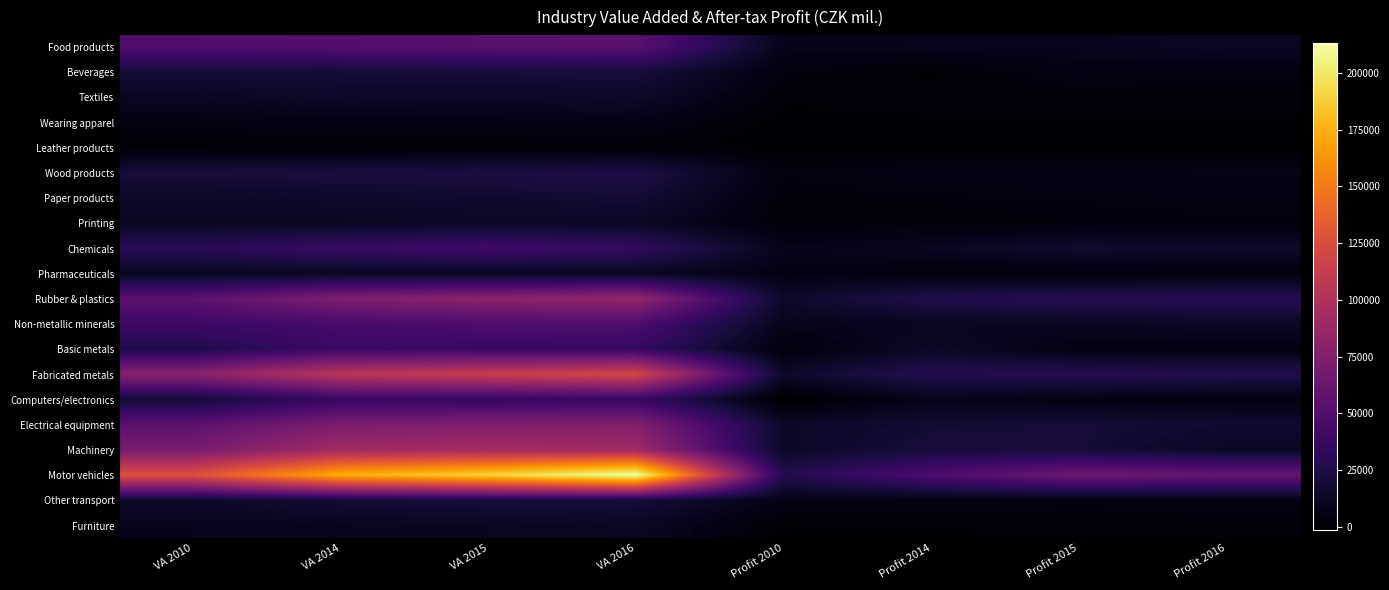

Which has a higher value, VA 2015 or Profit 2015?

VA 2015